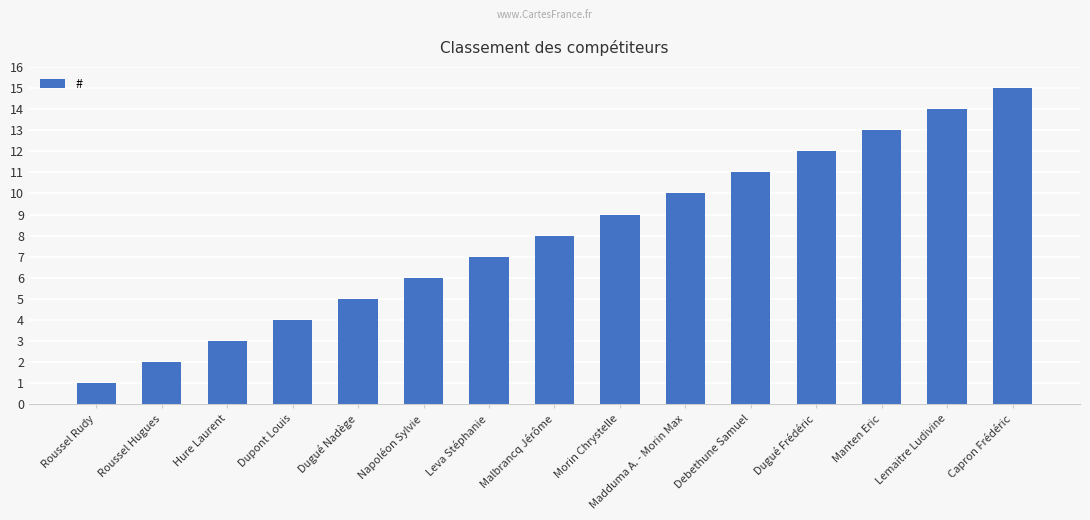

The value at Dupont Louis is 2. True or false?

False